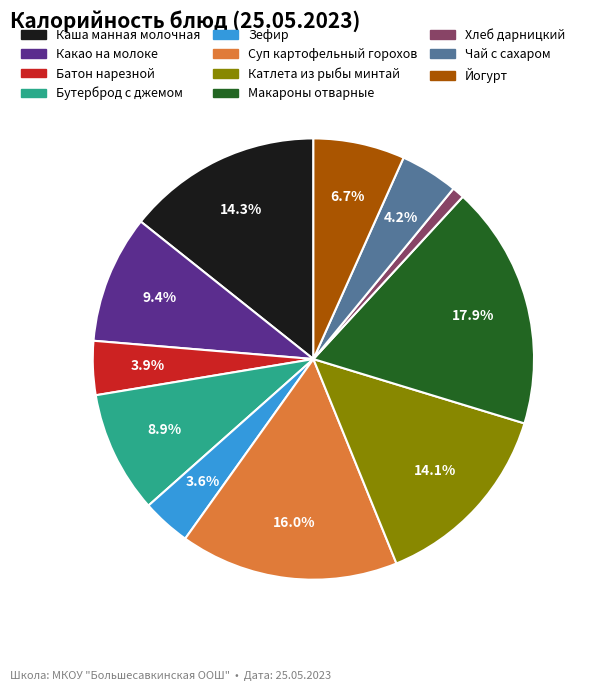

Approximately how many times larger is the value at Катлета из рыбы минтай compared to Какао на молоке?

1.5